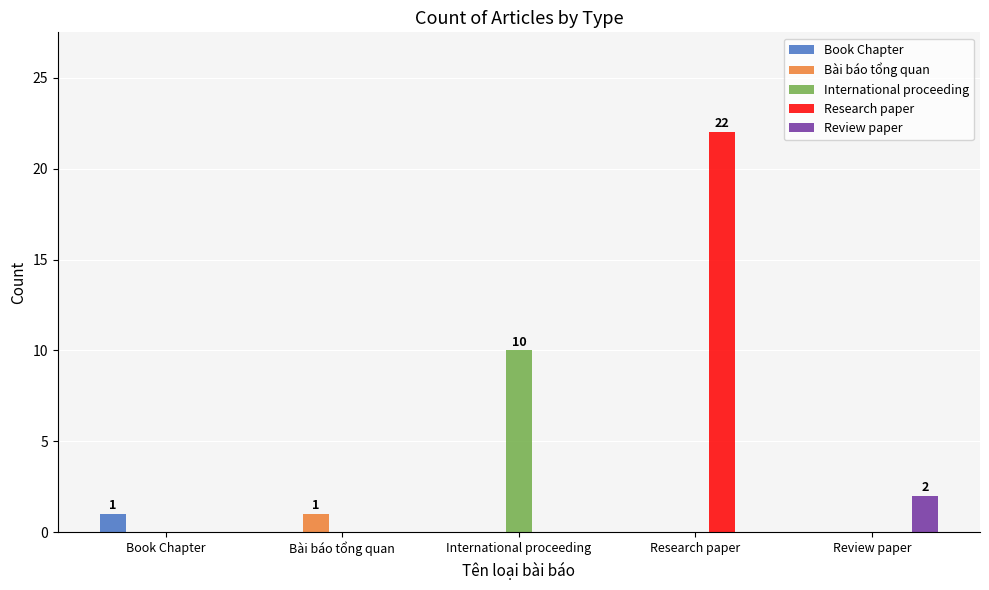

The Research paper series shows 0 at International proceeding. True or false?

True